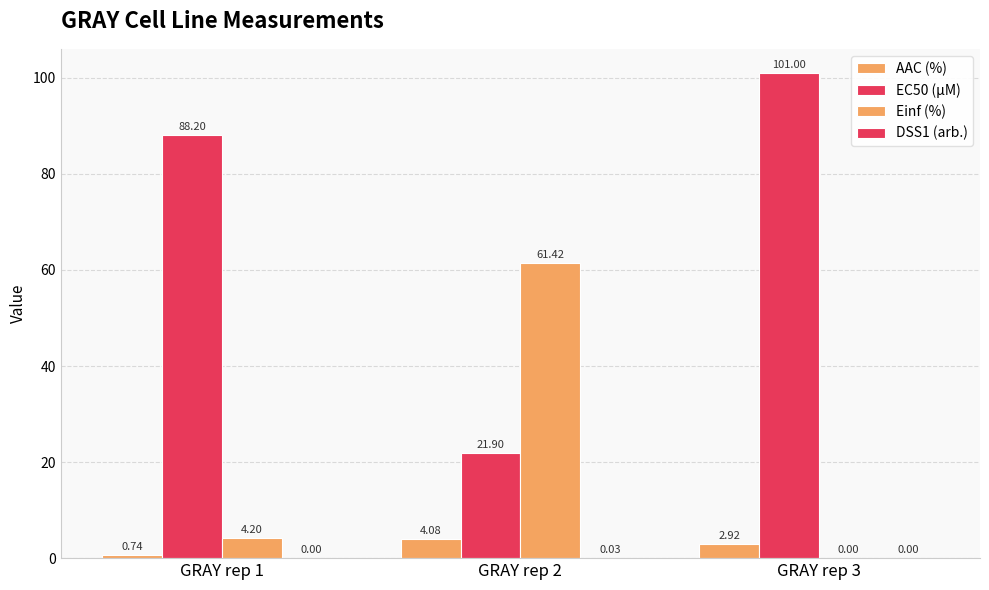

Count the number of categories in the chart.

3